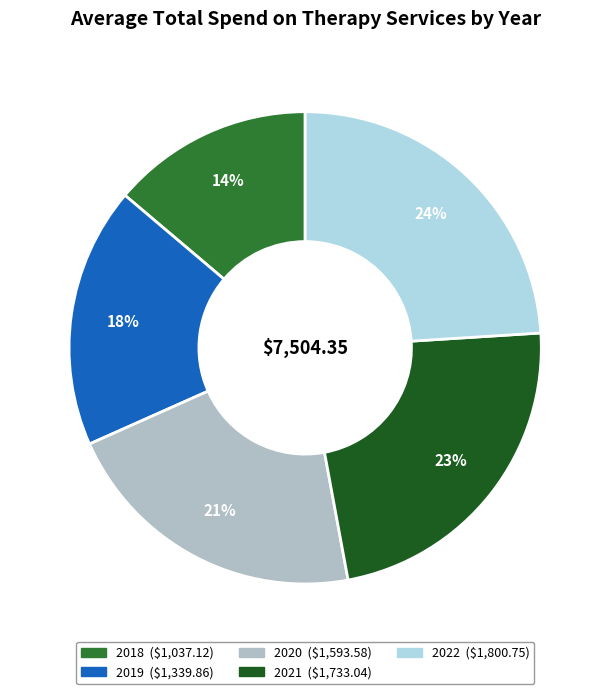

Is it true that 2020 is 13% of the pie?

False